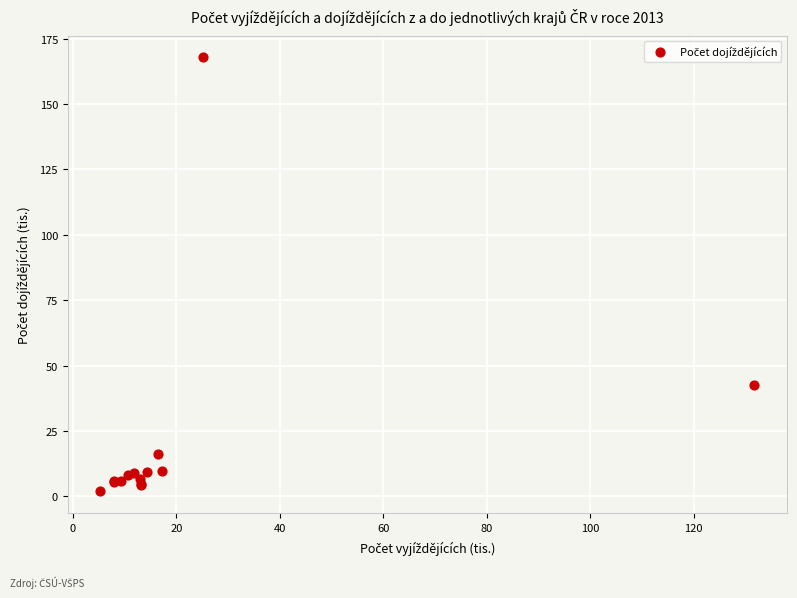

What Y value in the scatter plot is closest to 84?

42.5